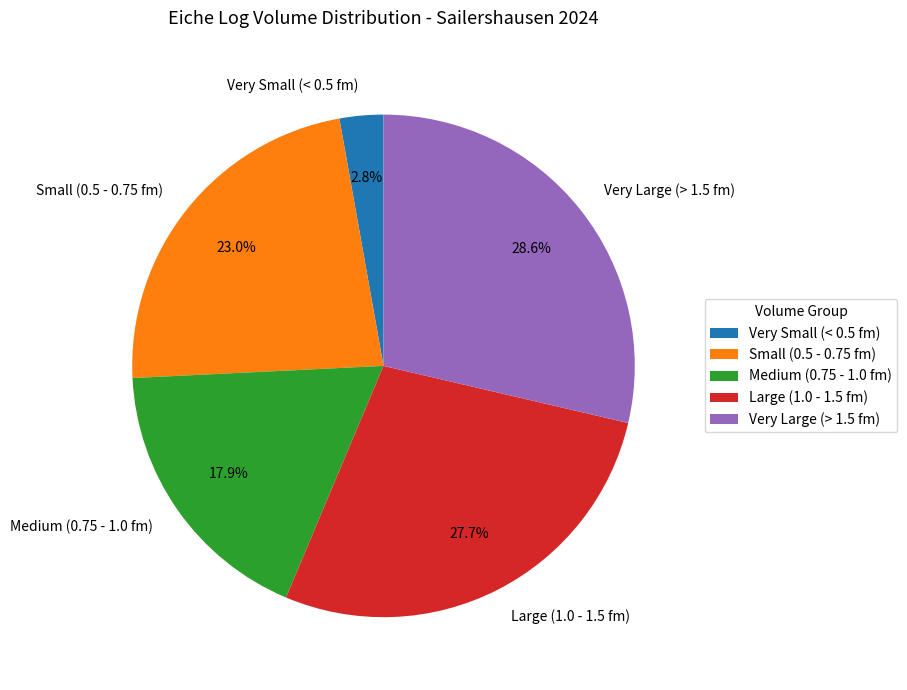

Is Very Large (> 1.5 fm) the majority of the pie?

No